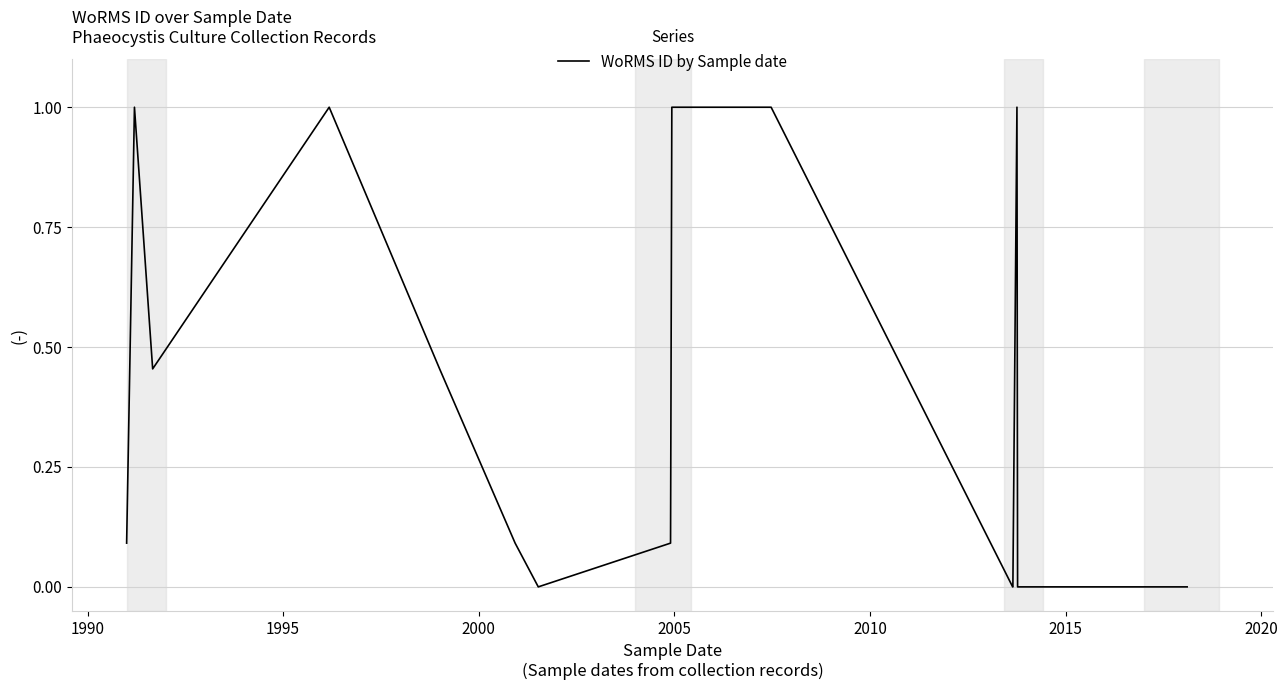

What is the sum of all values?

7.2